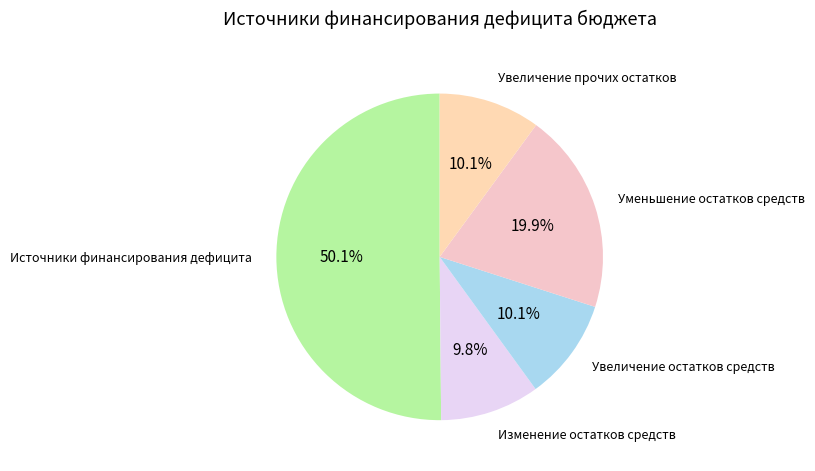

Which has a higher value, Источники финансирования дефицита or Увеличение остатков средств?

Источники финансирования дефицита